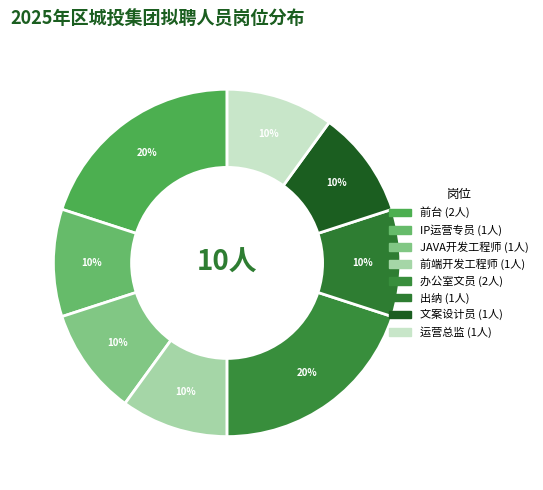

What percentage do 办公室文员 and 文案设计员 together represent?

30.0%